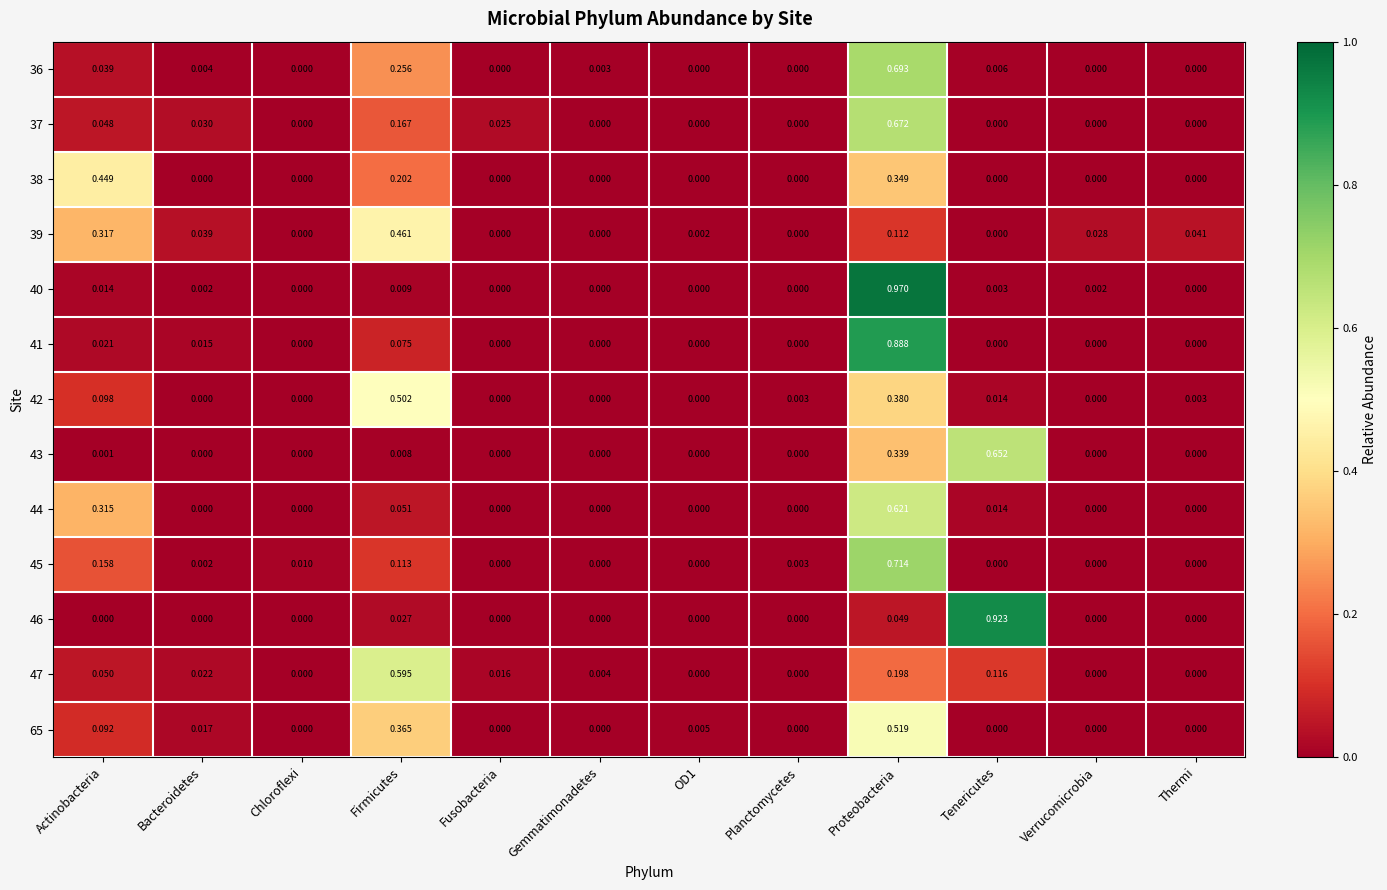

Which series has the largest range (max minus min)?

40